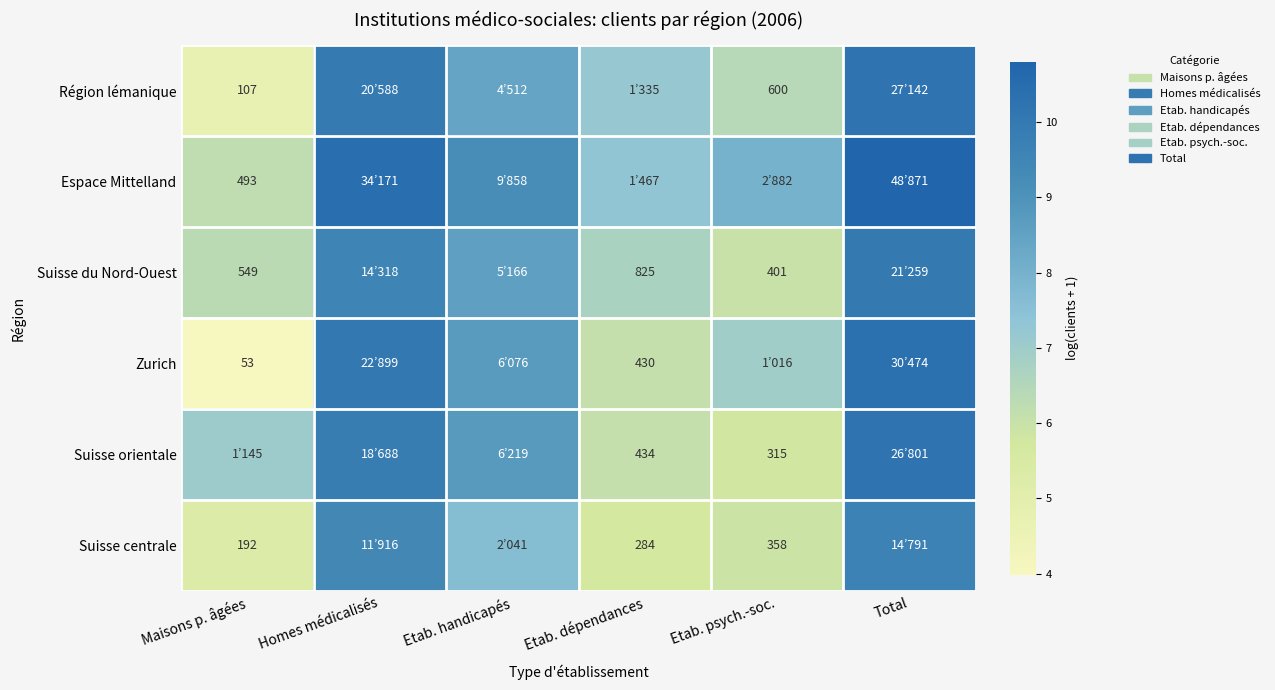

What is the difference between the highest and lowest values at Homes médicalisés?

1.1